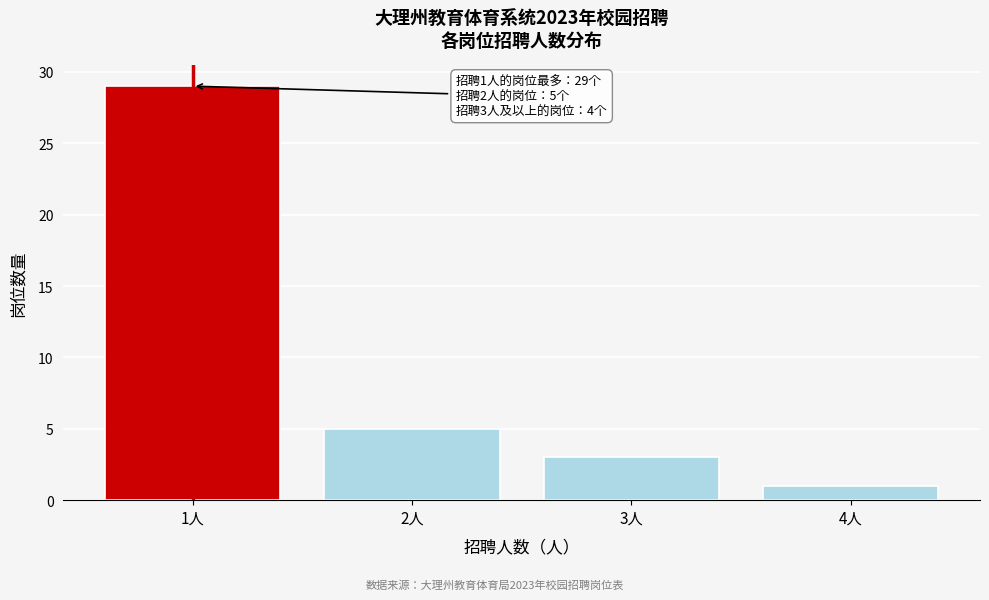

Reading left to right, what are all the values shown in this chart?

29	5	3	1